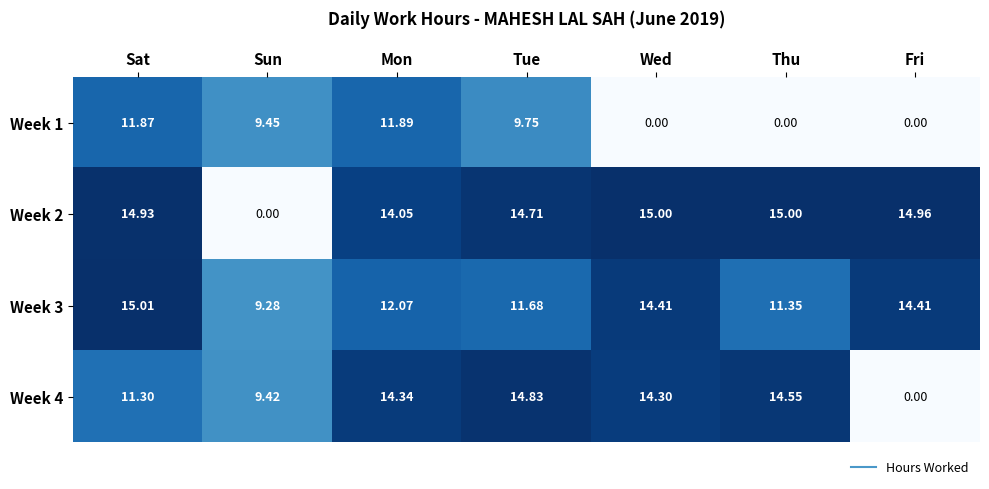

At which category does the chart reach its peak across all series?

Sat